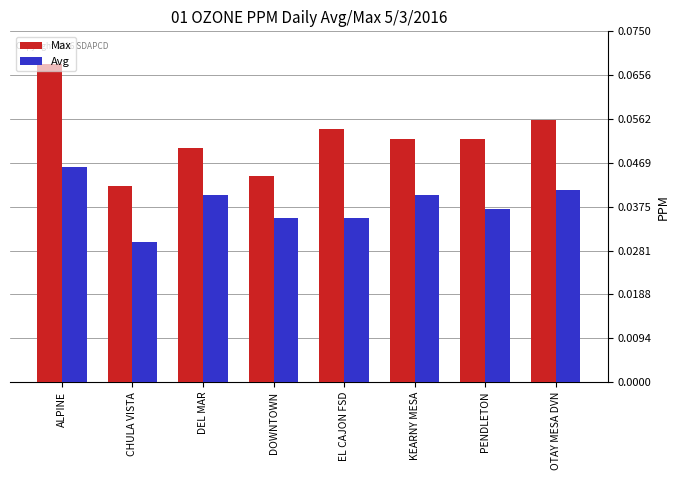

What is the sum of all Max values?

0.4